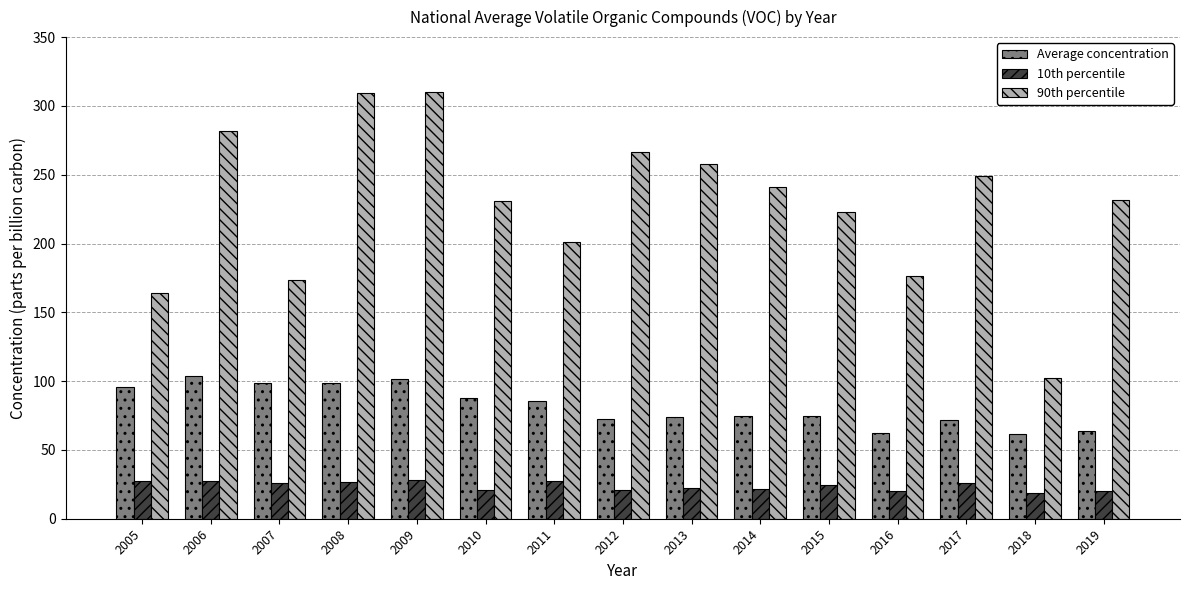

Rank the series by their maximum value, from highest to lowest.

90th percentile, Average concentration, 10th percentile